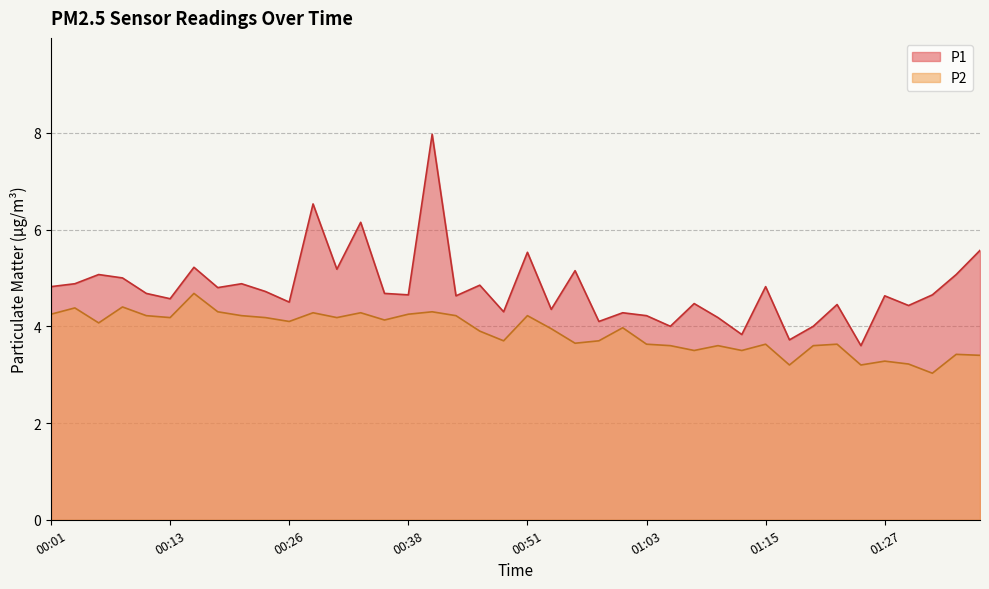

Rank the categories by P1 value from lowest to highest.

01:25, 01:18, 01:13, 01:05, 01:20, 00:58, 01:10, 01:03, 01:00, 00:48, 00:53, 01:30, 01:23, 01:08, 00:26, 00:13, 00:43, 01:27, 00:38, 01:32, 00:11, 00:36, 00:23, 00:18, 00:01, 01:15, 00:46, 00:03, 00:21, 00:08, 00:06, 01:35, 00:55, 00:31, 00:16, 00:51, 01:37, 00:33, 00:28, 00:41